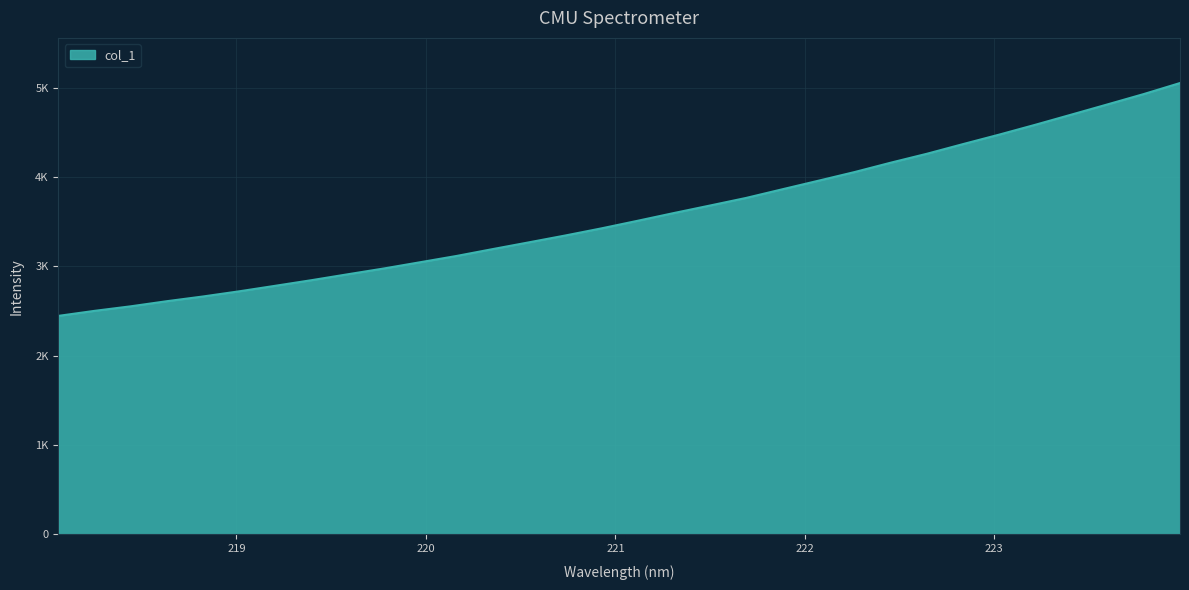

Reading left to right, what are all the values shown in this chart?

218.0596=2445.2	218.2508=2501.6	218.442=2552.4	218.6332=2609.8	218.8244=2662.7	219.0156=2720.6	219.2067=2782.6	219.3979=2845.4	219.589=2911.4	219.7801=2976.5	219.9712=3046.2	220.1623=3116.1	220.3533=3193.0	220.5444=3268.5	220.7354=3344.7	220.9264=3424.6	221.1174=3509.4	221.3083=3595.9	221.4993=3680.1	221.6902=3765.2	221.8812=3862.0	222.0721=3958.0	222.263=4054.9	222.4538=4159.8	222.6447=4259.6	222.8355=4367.8	223.0264=4473.9	223.2172=4584.2	223.408=4698.0	223.5987=4812.5	223.7895=4927.8	223.9802=5050.8